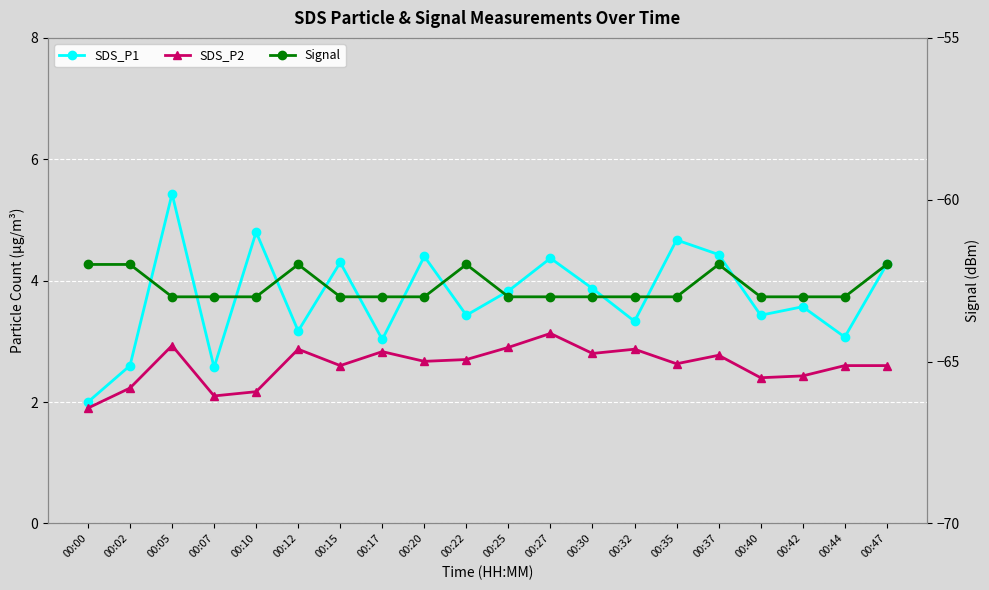

What is the highest value of the SDS_P2 series?

3.1